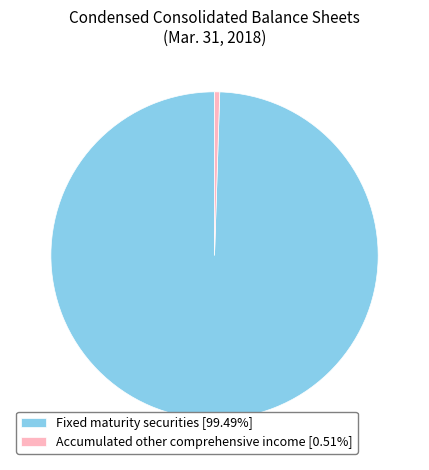

Combined, do Accumulated other comprehensive income [0.51%] and Fixed maturity securities [99.49%] account for over 50%?

Yes